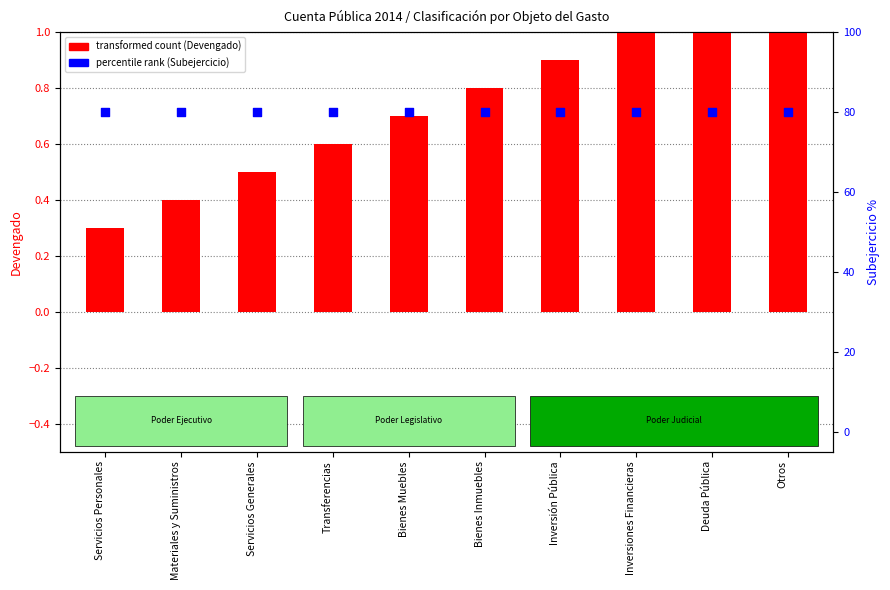

Is the value of Devengado (transformed count) at Deuda Pública greater than the value of Subejercicio (percentile rank) at Inversiones Financieras?

No